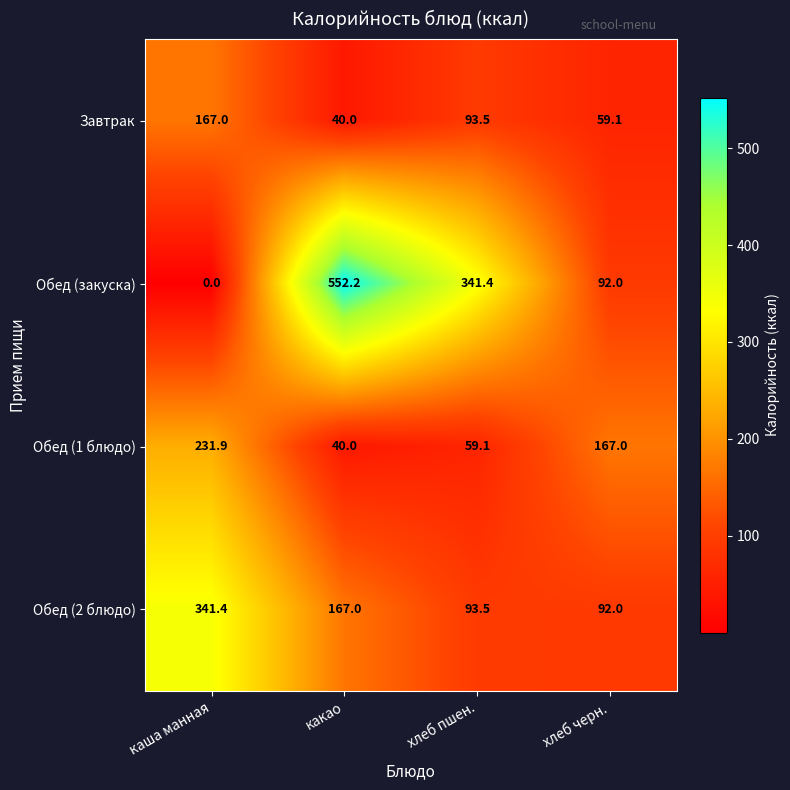

Between каша манная and хлеб пшен., which series saw the biggest shift?

Обед (закуска)